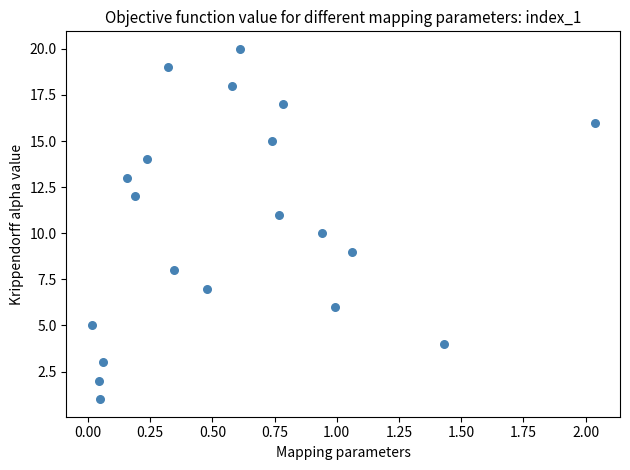

What is the range of Y values (max minus min)?

19